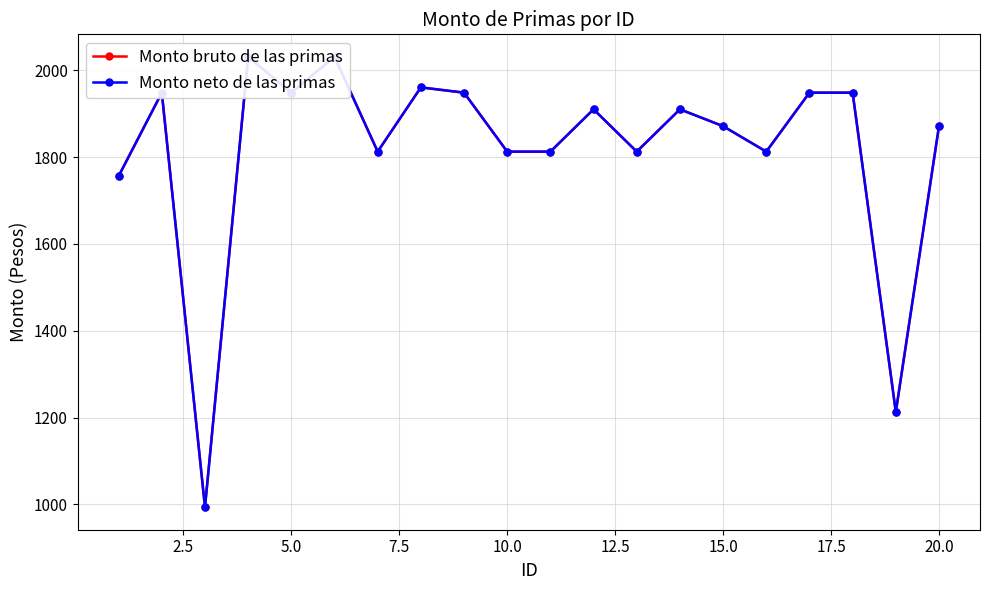

What is the difference between the maximum and minimum values in the Monto bruto de las primas series?

1037.4